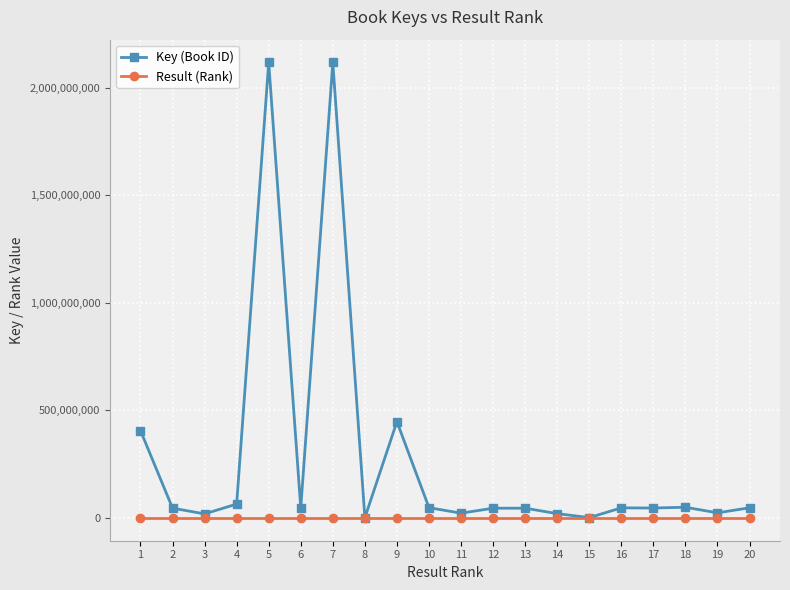

At how many categories does at least one series exceed 778897421?

2